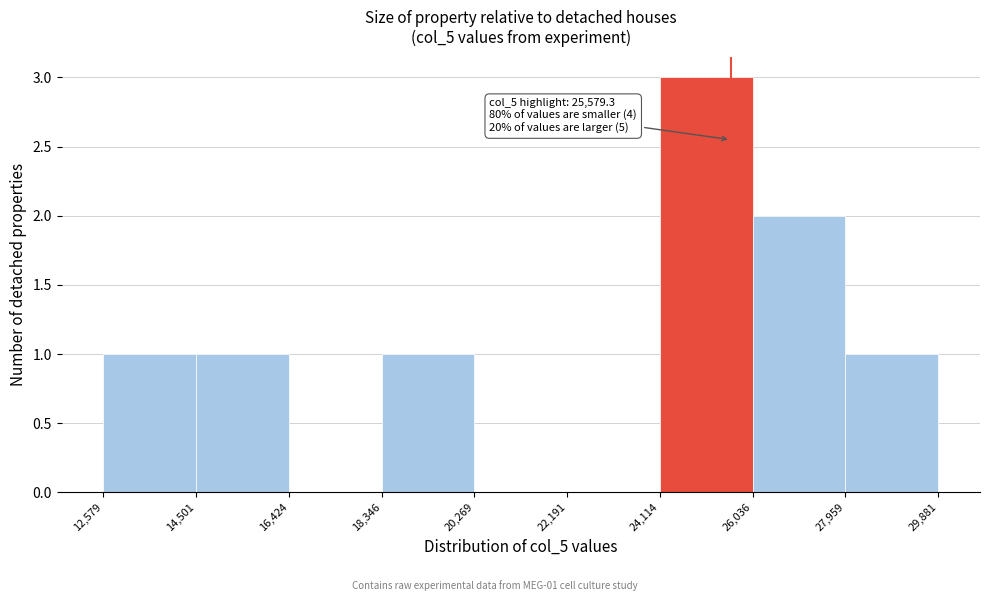

Over which range of the x-axis is the bar tallest?

24,114 to 26,036